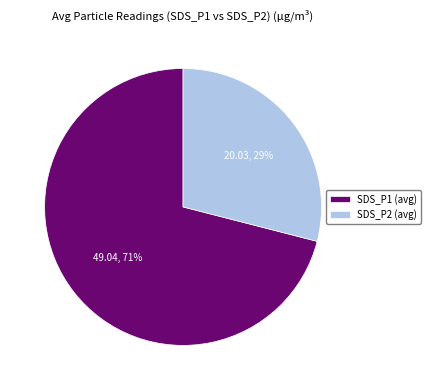

True or false: SDS_P2 (avg) accounts for 29% of the total.

True